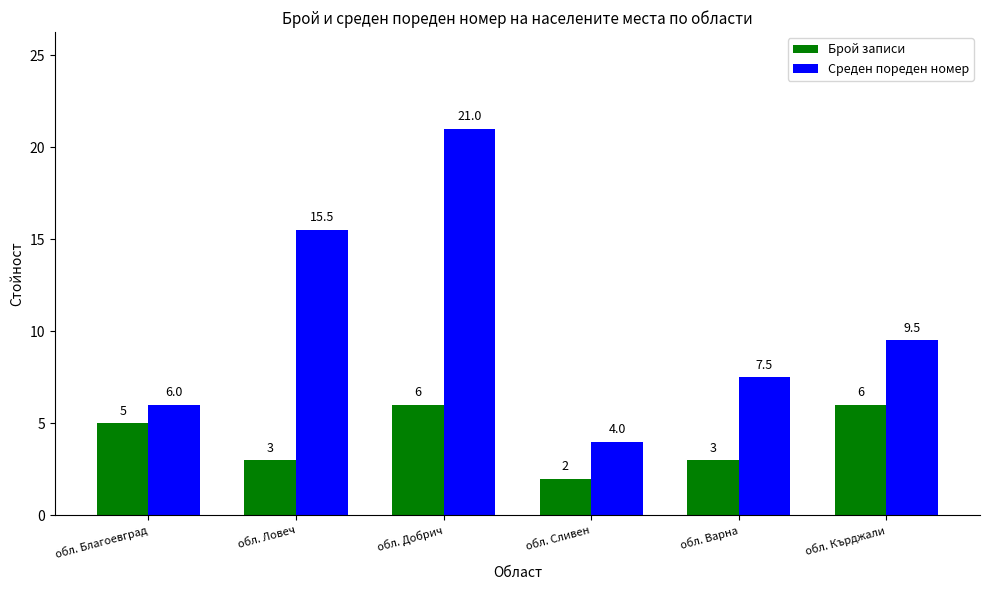

At which category is the sum across all series the highest?

обл. Добрич